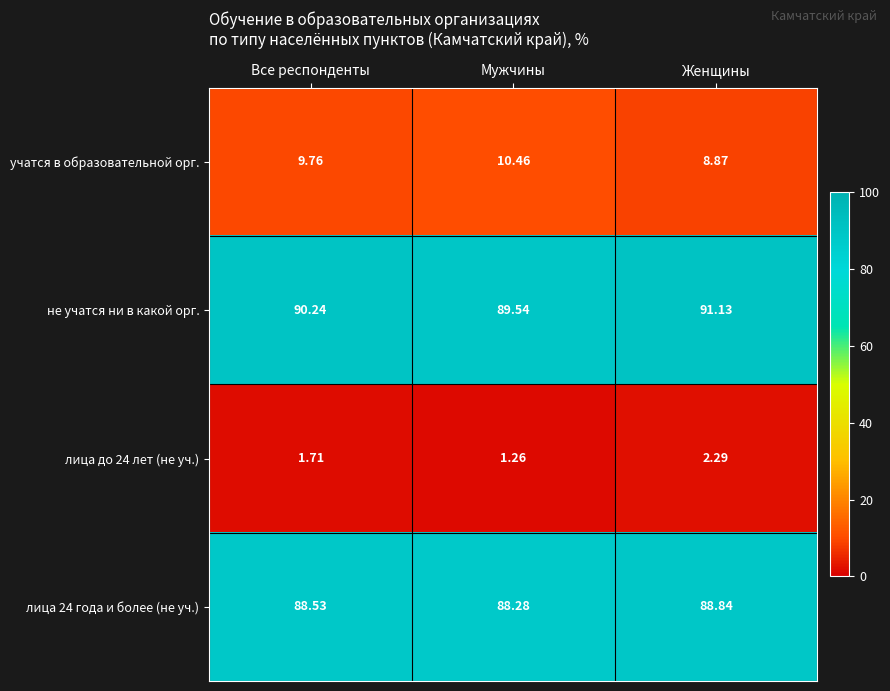

Which series has the largest total across all categories?

не учатся ни в какой орг.